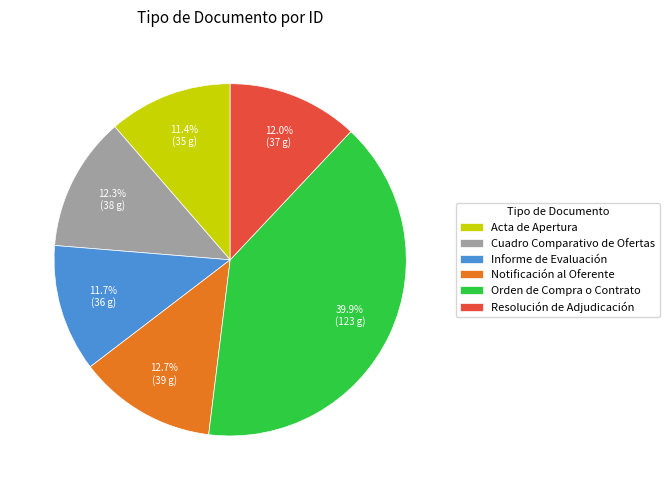

True or false: Orden de Compra o Contrato accounts for 54% of the total.

False